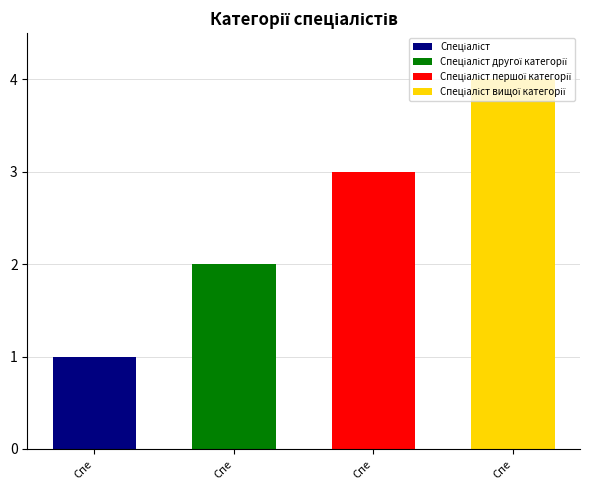

Rank the categories by value from highest to lowest.

Спеціаліст вищої категорії, Спеціаліст першої категорії, Спеціаліст другої категорії, Спеціаліст